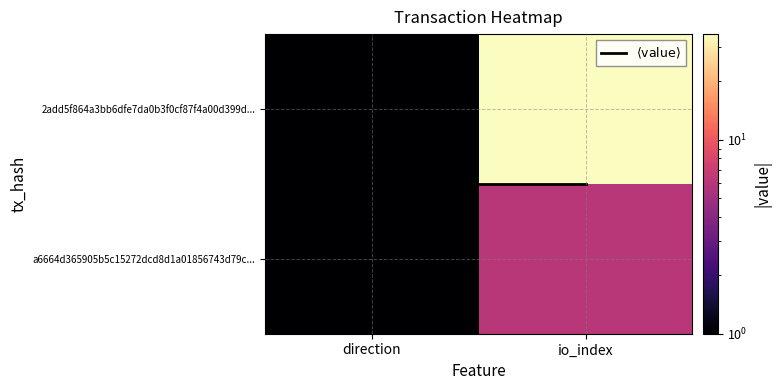

At how many categories does at least one series exceed 19?

1